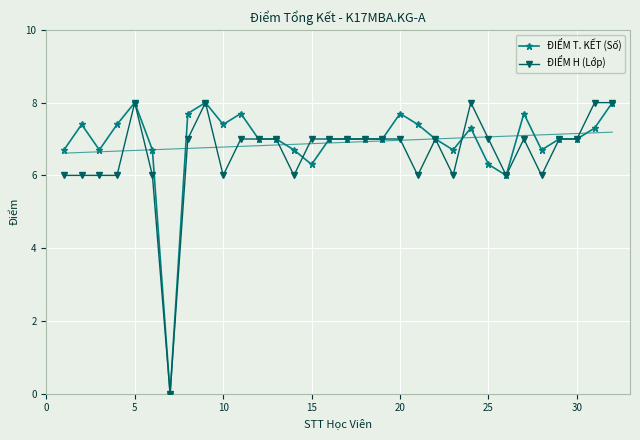

The ĐIỂM H (Lớp) series shows 11.3 at 15. True or false?

False